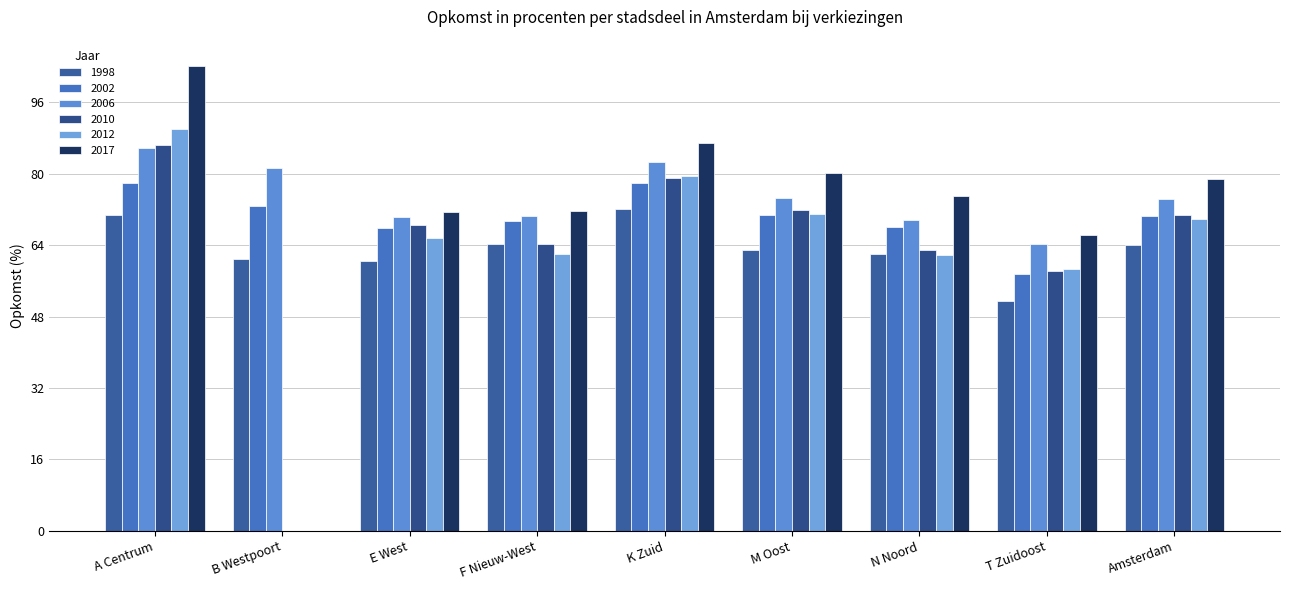

Is it true that 2006 equals 107.3 at Amsterdam?

False